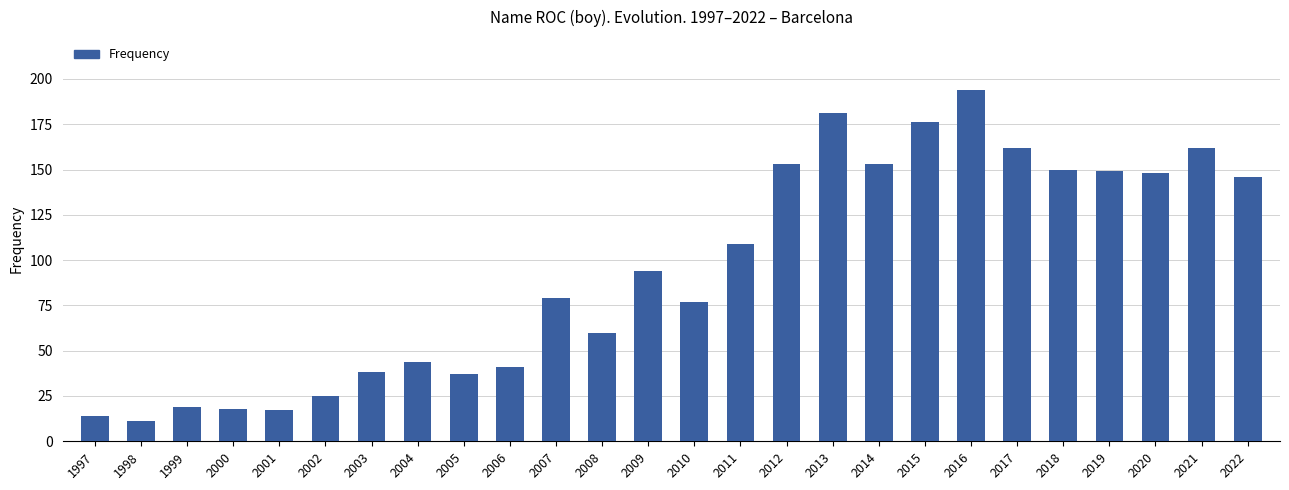

What is the value of the 7th bar from the left?

38